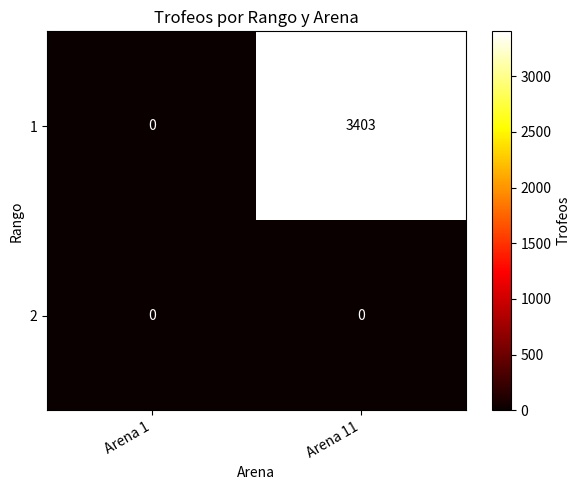

True or false: 1 has a value of 2064 at Arena 11.

False